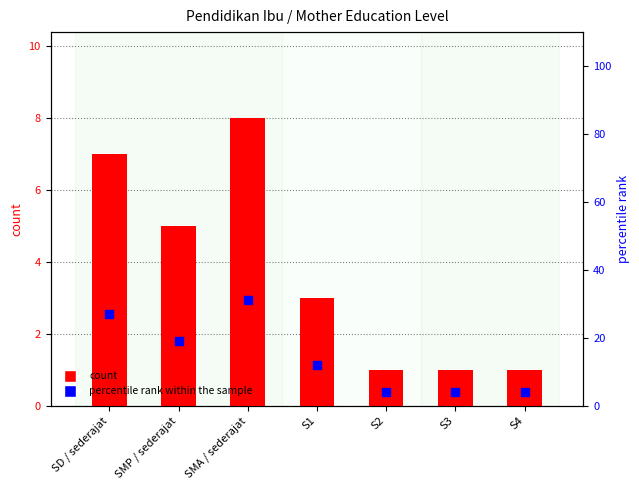

Which series reaches the minimum Y coordinate?

count